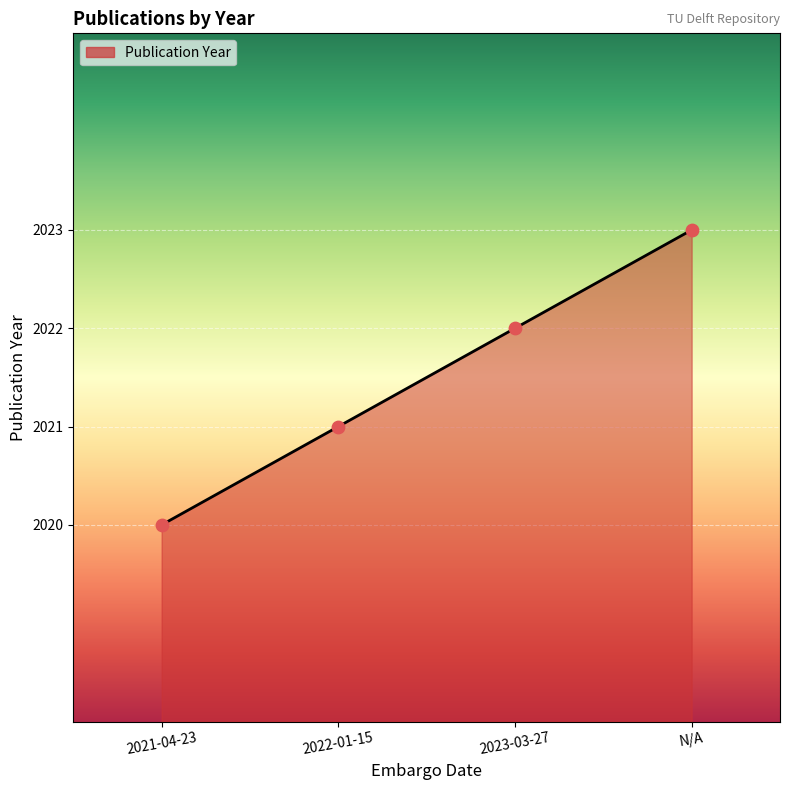

What is the ratio of the value at N/A to the value at 2021-04-23?

1.0